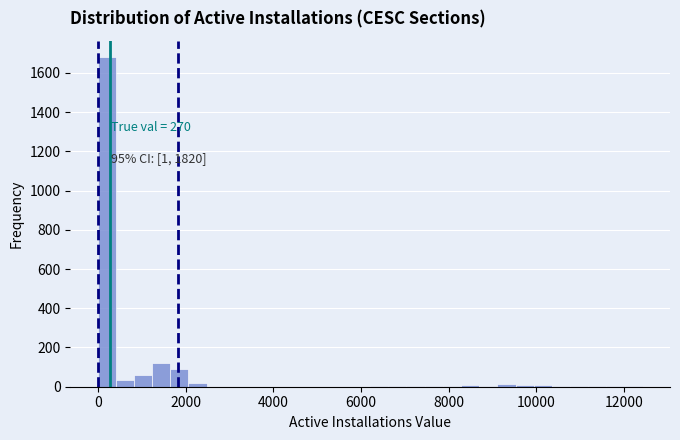

Around what value on the x-axis is the tallest bar? Give the approximate position of its centre, as read against the axis.

200